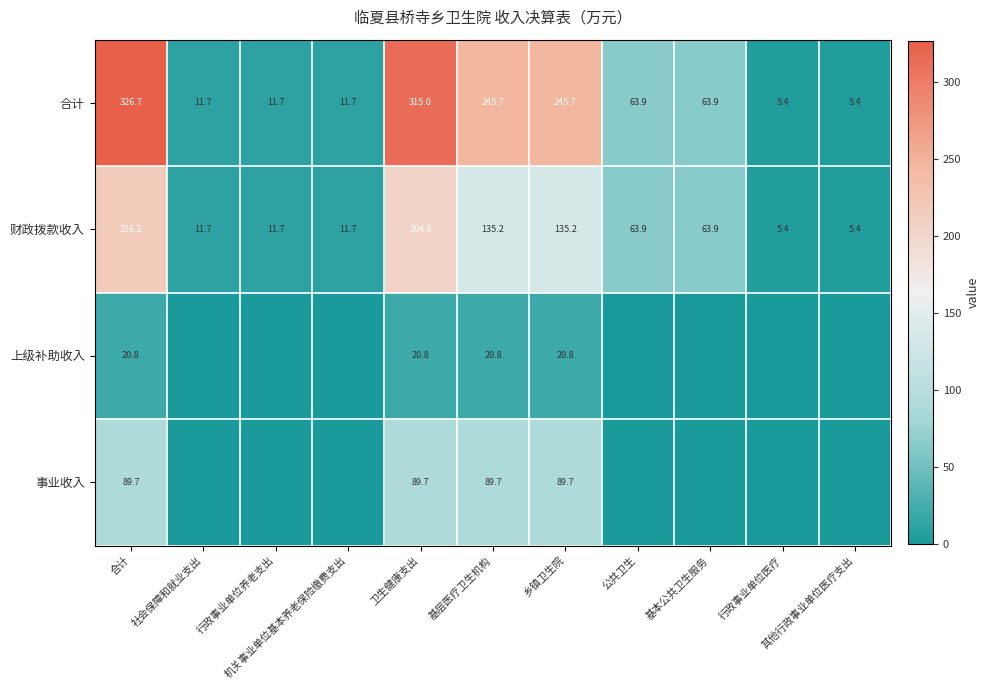

How many values in the 财政拨款收入 series are below 63?

5